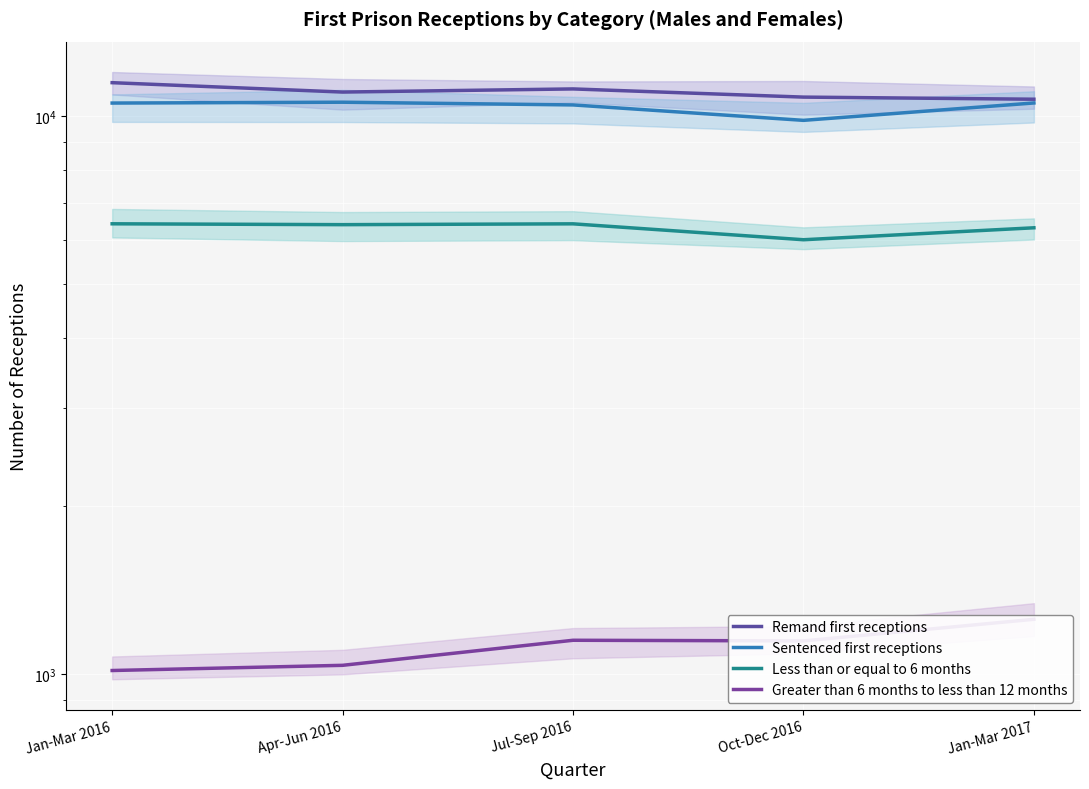

True or false: Remand first receptions and Sentenced first receptions intersect in this chart.

False